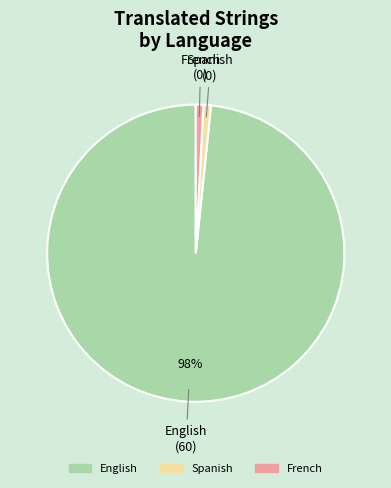

Count the number of slices in the pie.

3